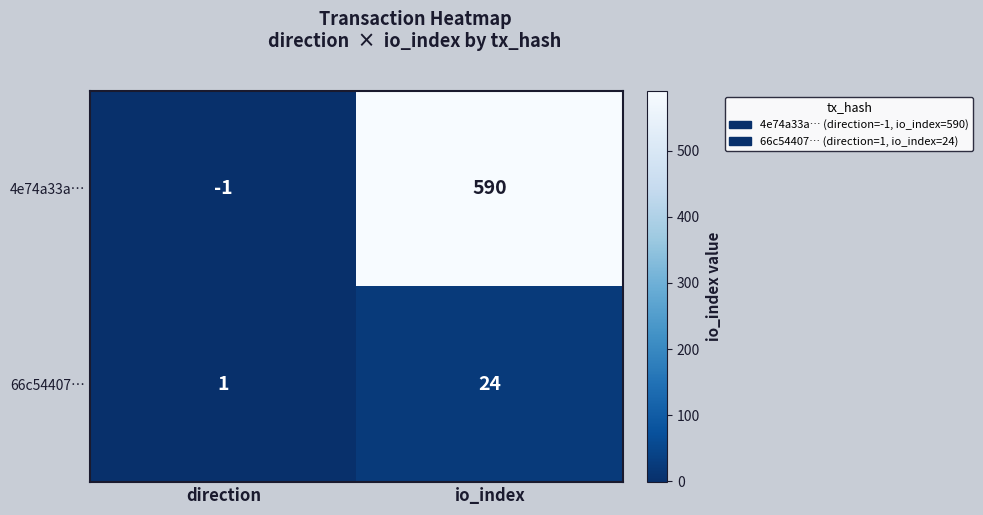

True or false: 4e74a33a… has a value of -2 at direction.

False